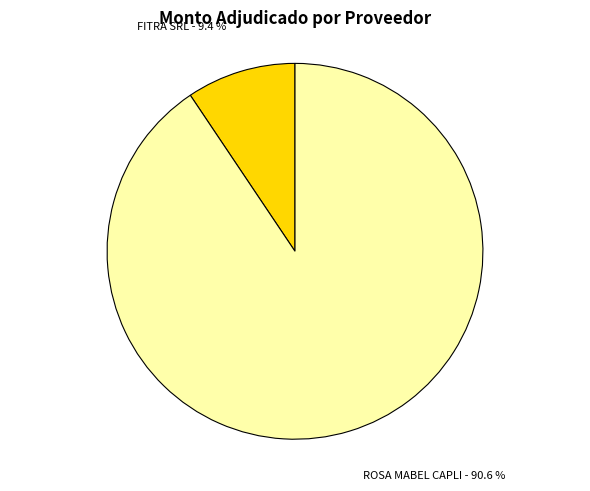

Is there any slice that represents more than half of the pie?

Yes